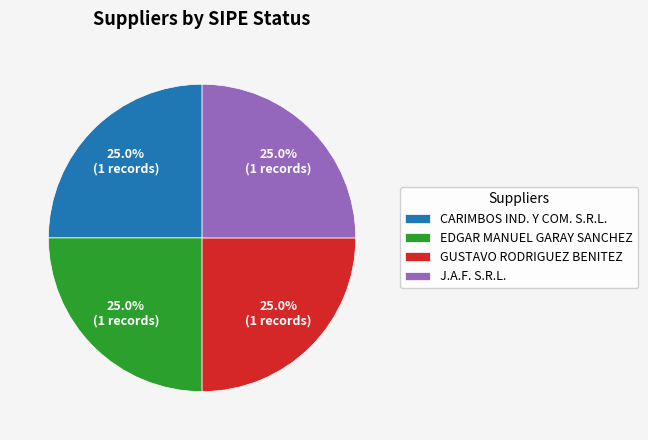

To the nearest percent, what is the difference between the largest and smallest slice percentages?

0%